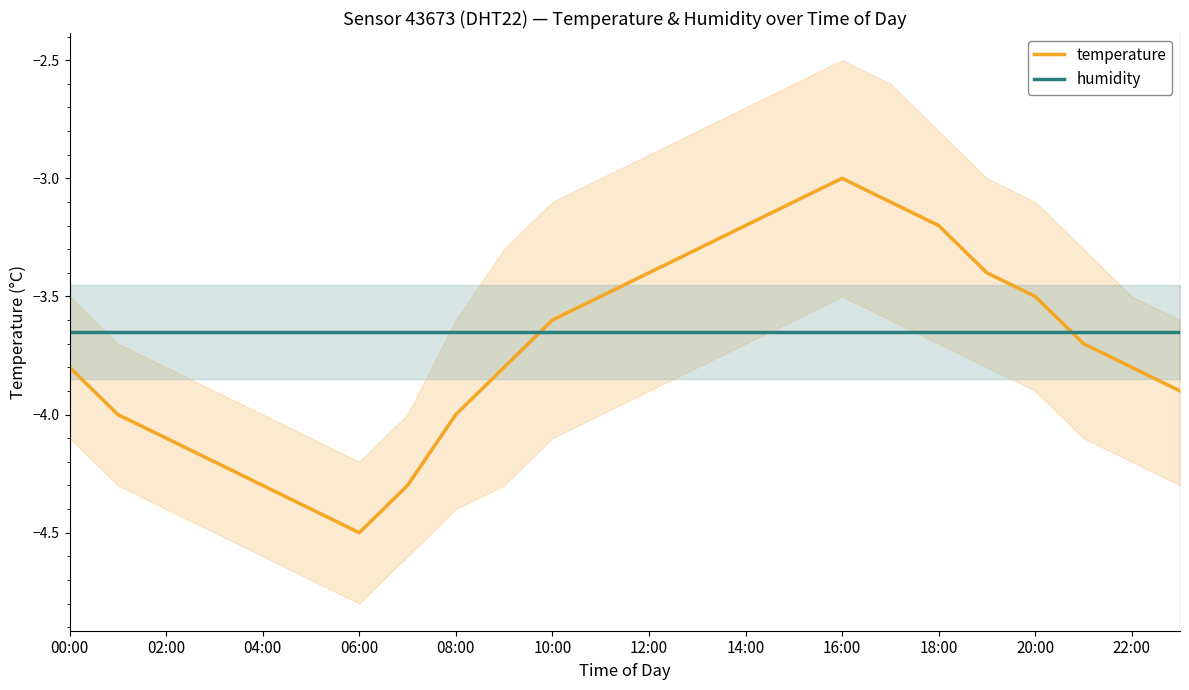

True or false: humidity and temperature intersect in this chart.

True